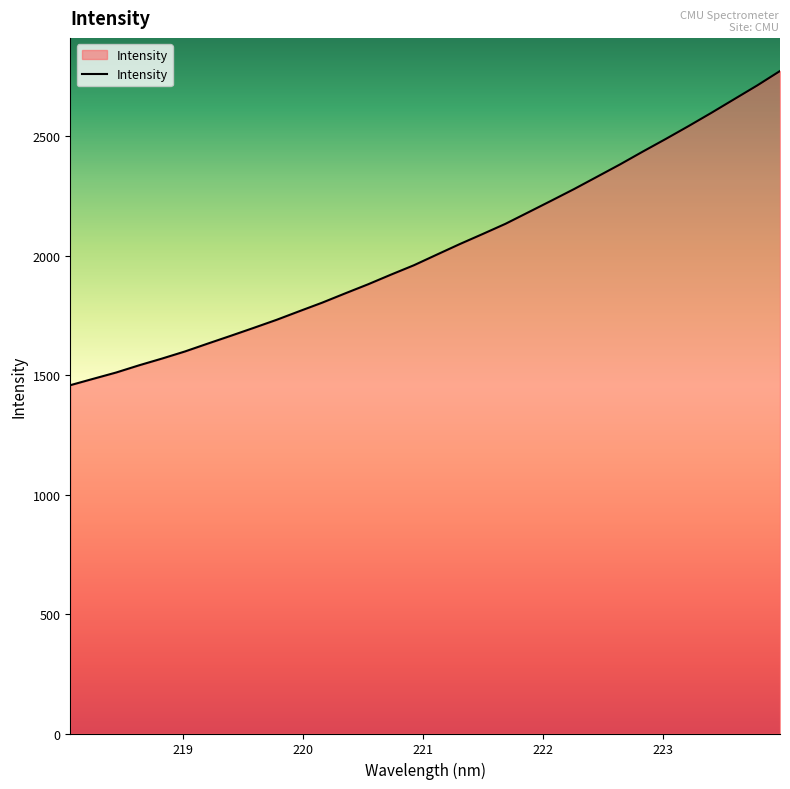

What is the minimum value shown in the chart?

1458.0